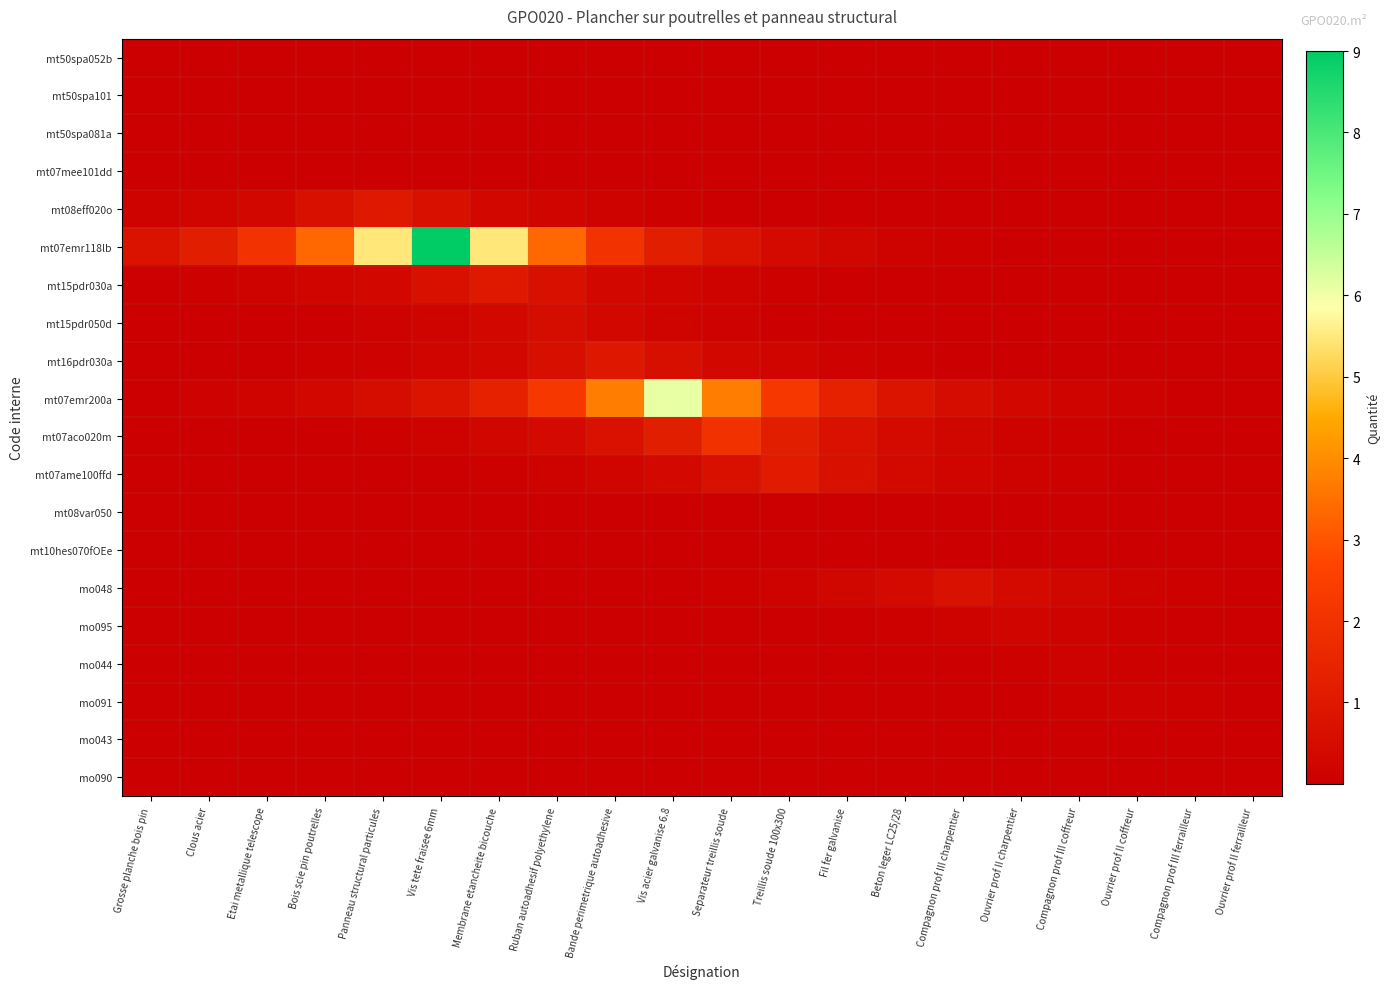

What is the greatest value displayed?

9.0